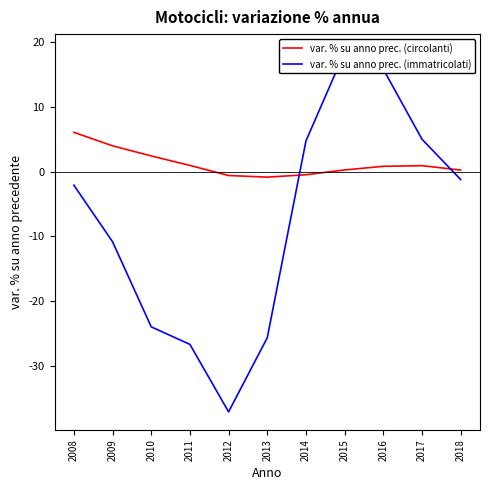

What is the difference between the highest and lowest values at 2013?

24.8